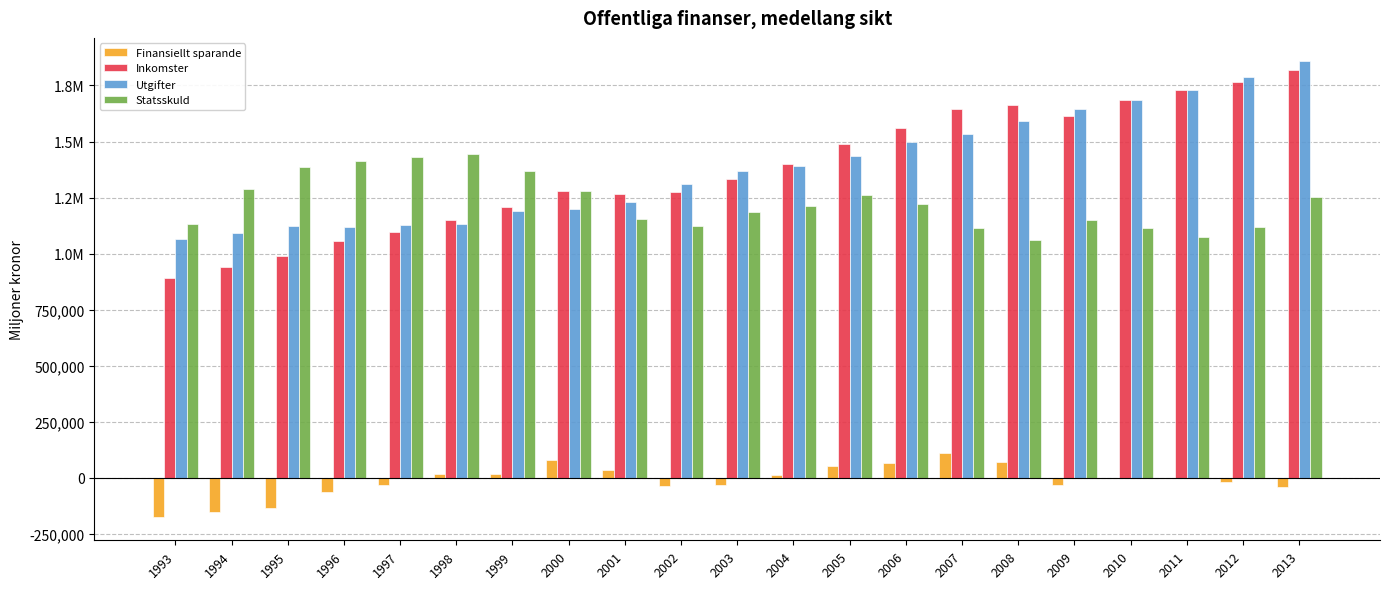

The Finansiellt sparande series shows 81320 at 2000. True or false?

True